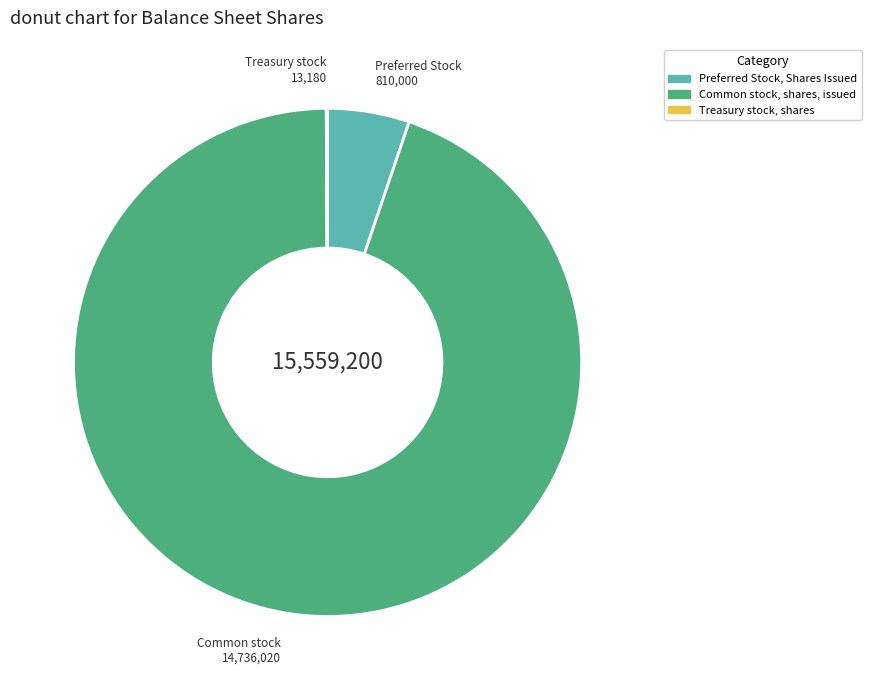

True or false: Common stock, shares, issued accounts for 95% of the total.

True